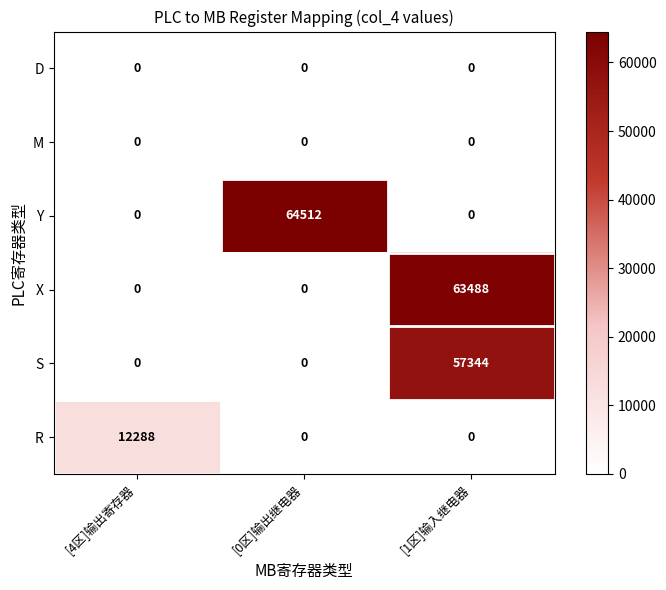

Reading right to left, list all the values displayed in this chart.

D: 0	0	0
M: 0	0	0
Y: 0	64512	0
X: 63488	0	0
S: 57344	0	0
R: 0	0	12288